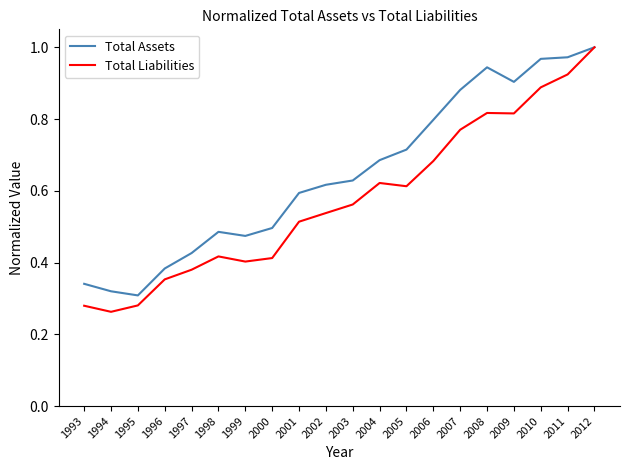

What are all the series names shown in the legend?

Total Assets, Total Liabilities